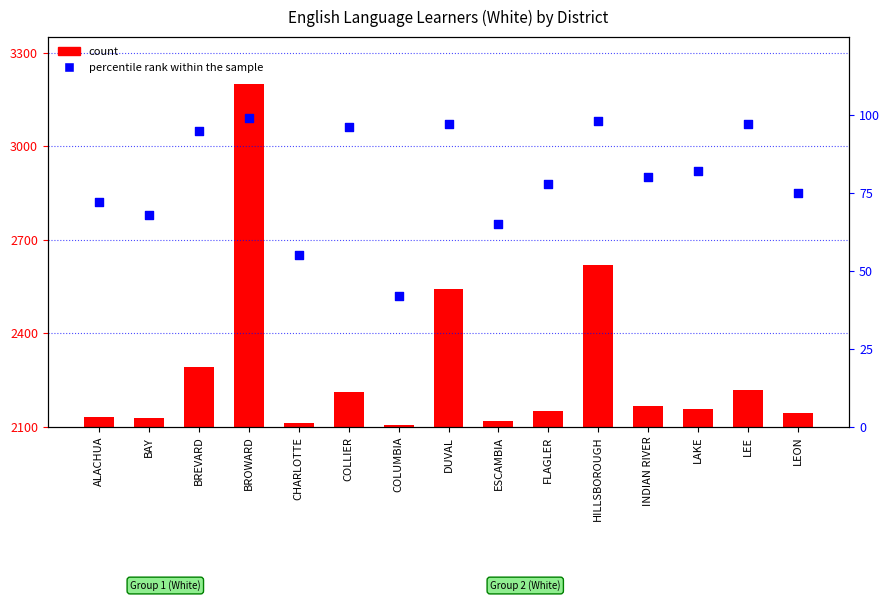

At which category is the sum across all series the highest?

BROWARD